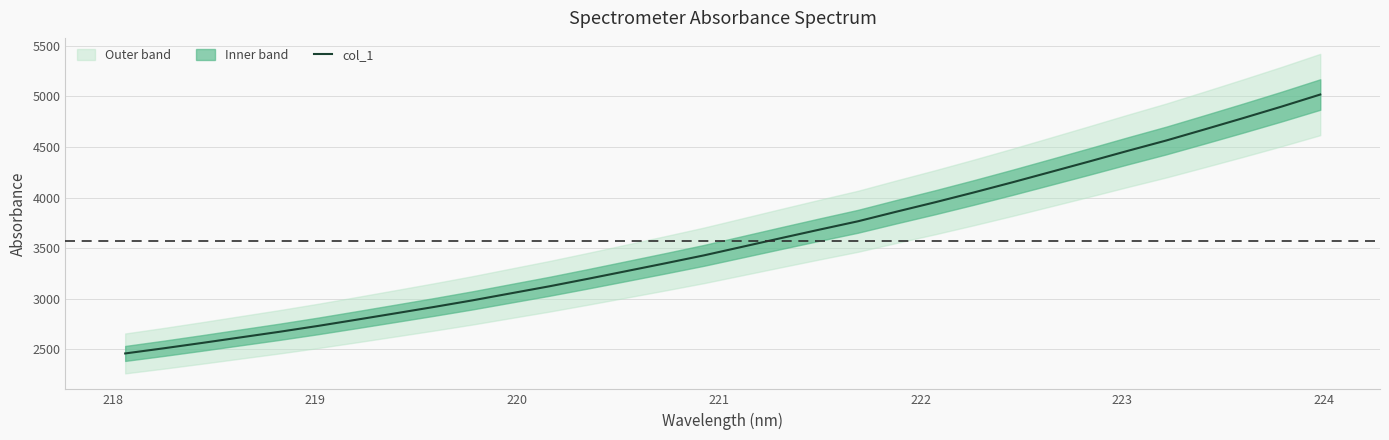

What is the minimum value for col_1?

2461.0